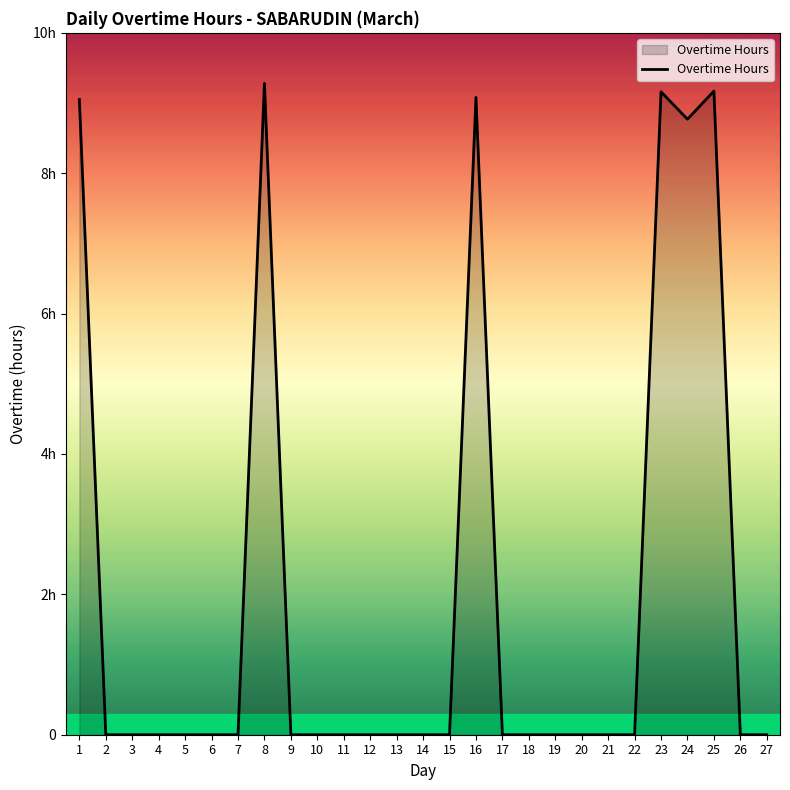

Between 6 and 3, which is larger?

6